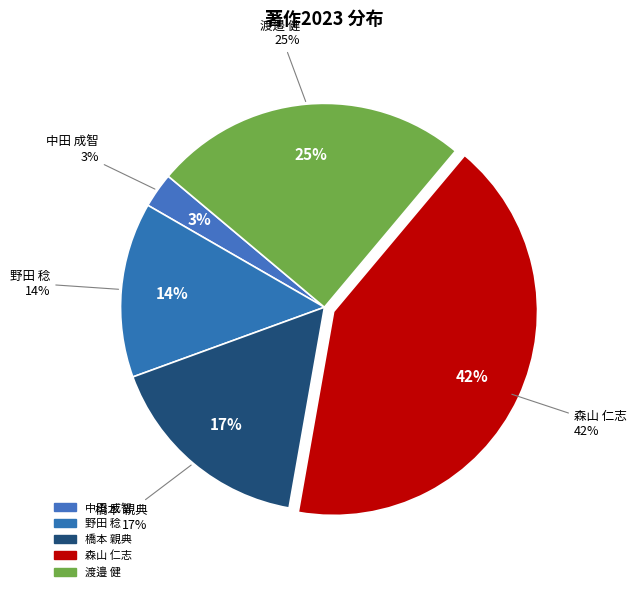

What percentage is the 渡邉 健 slice, to the nearest percent?

25%